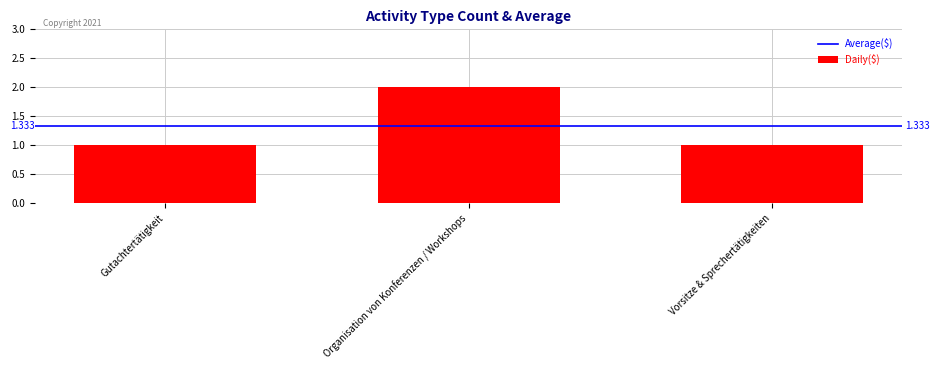

What position from the left is Vorsitze & Sprechertätigkeiten?

3